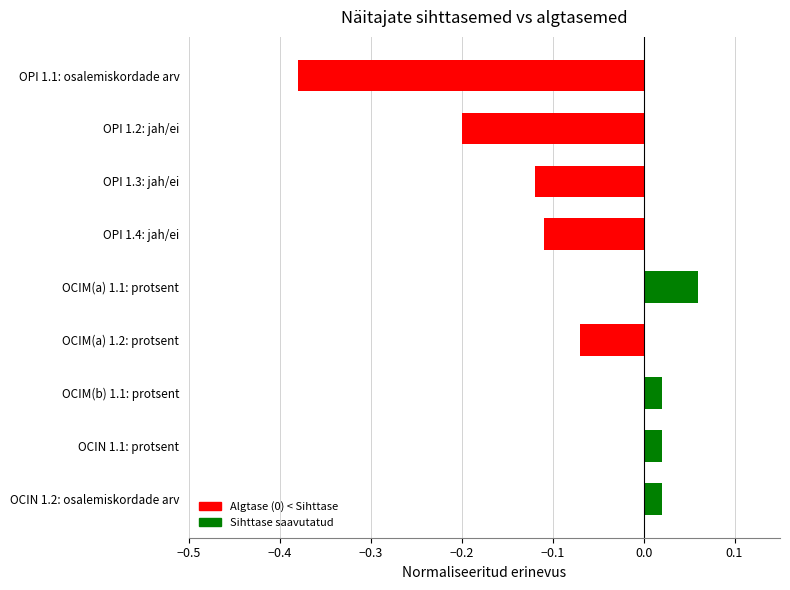

Between OPI 1.4: jah/ei and OCIN 1.2: osalemiskordade arv, which is larger?

OCIN 1.2: osalemiskordade arv